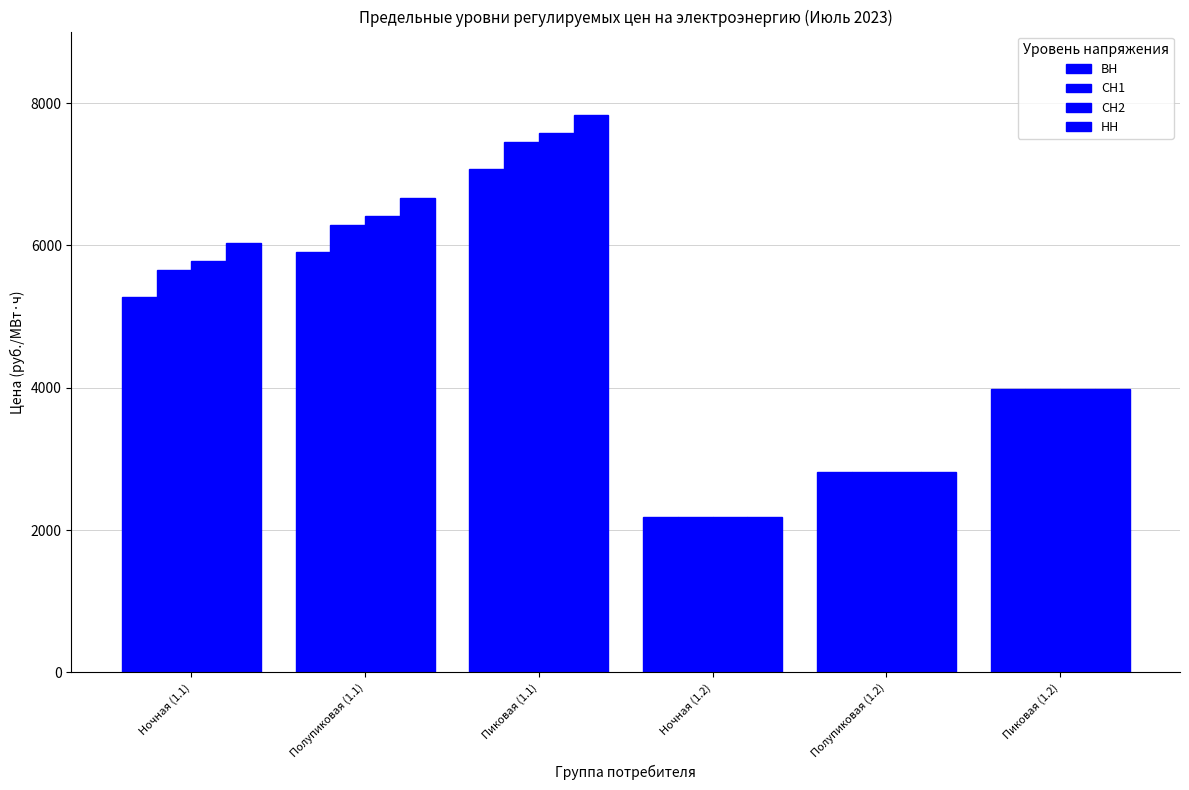

How many values in the НН series are below 6027?

3